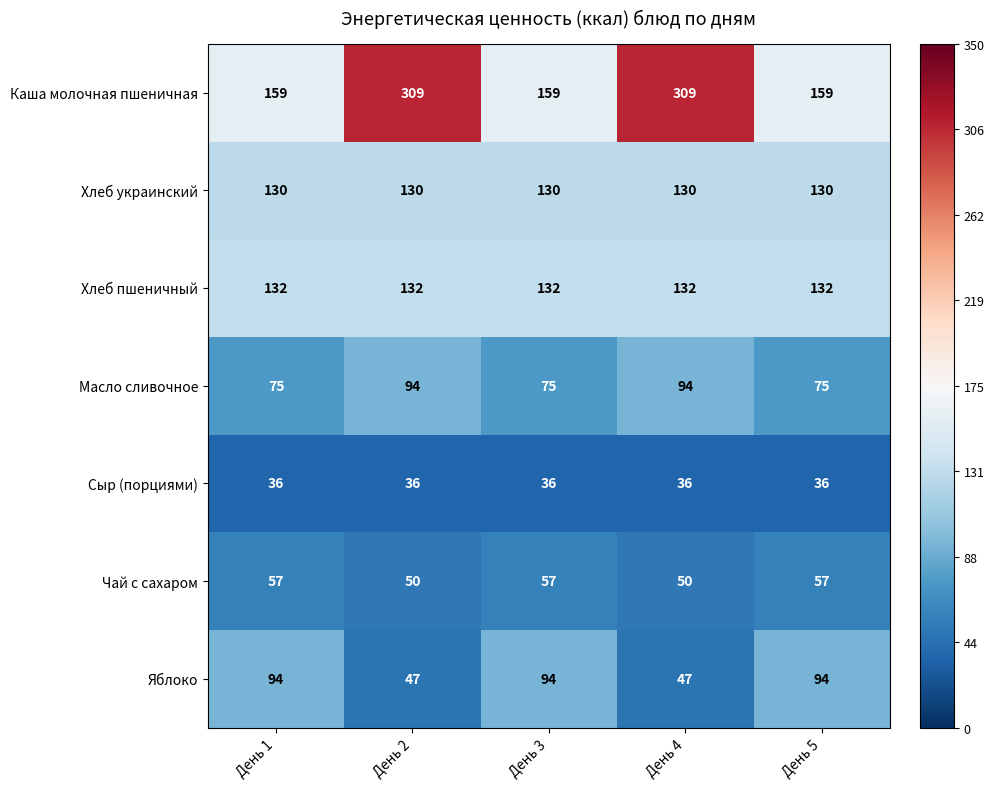

Which series has the largest range (max minus min)?

Каша молочная пшеничная